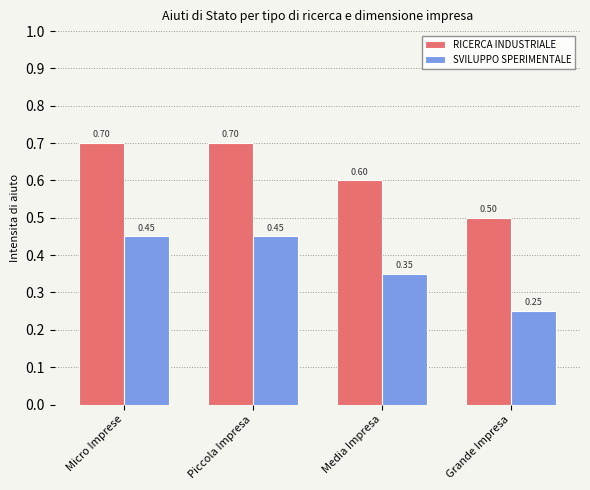

What is the total value across all series at Grande Impresa?

0.8